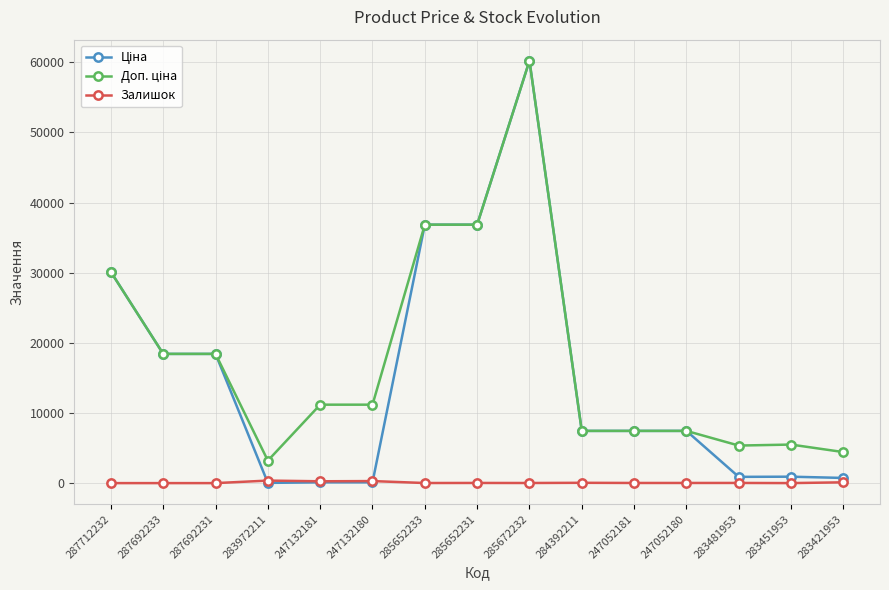

Is it true that Залишок equals 14.0 at 285652233?

True